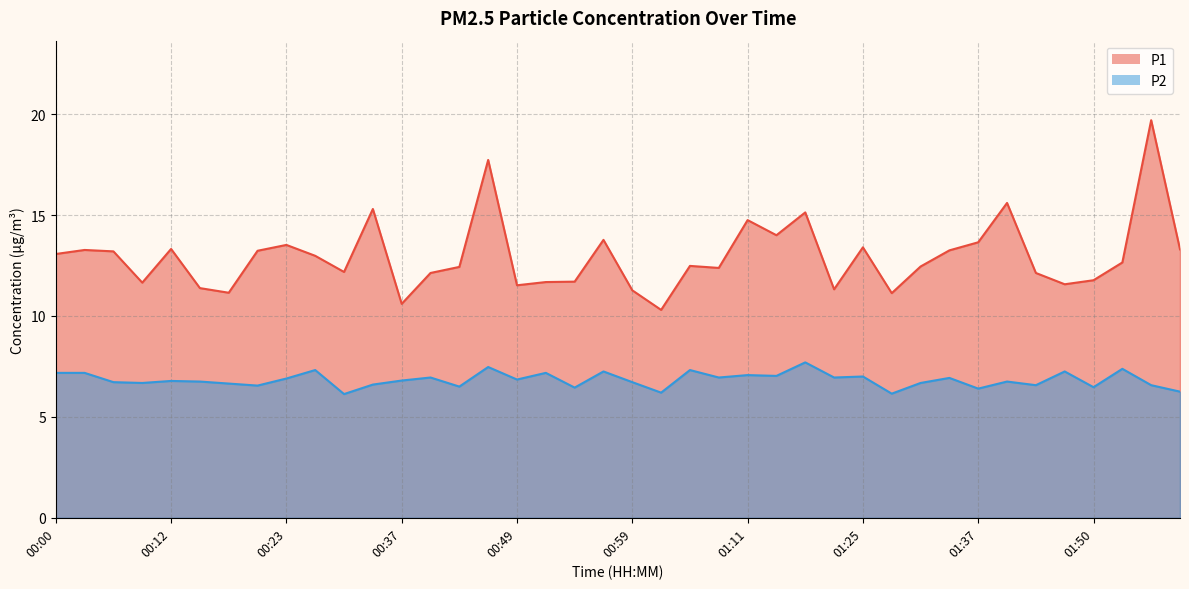

What is the average value of the P1 series?

13.0